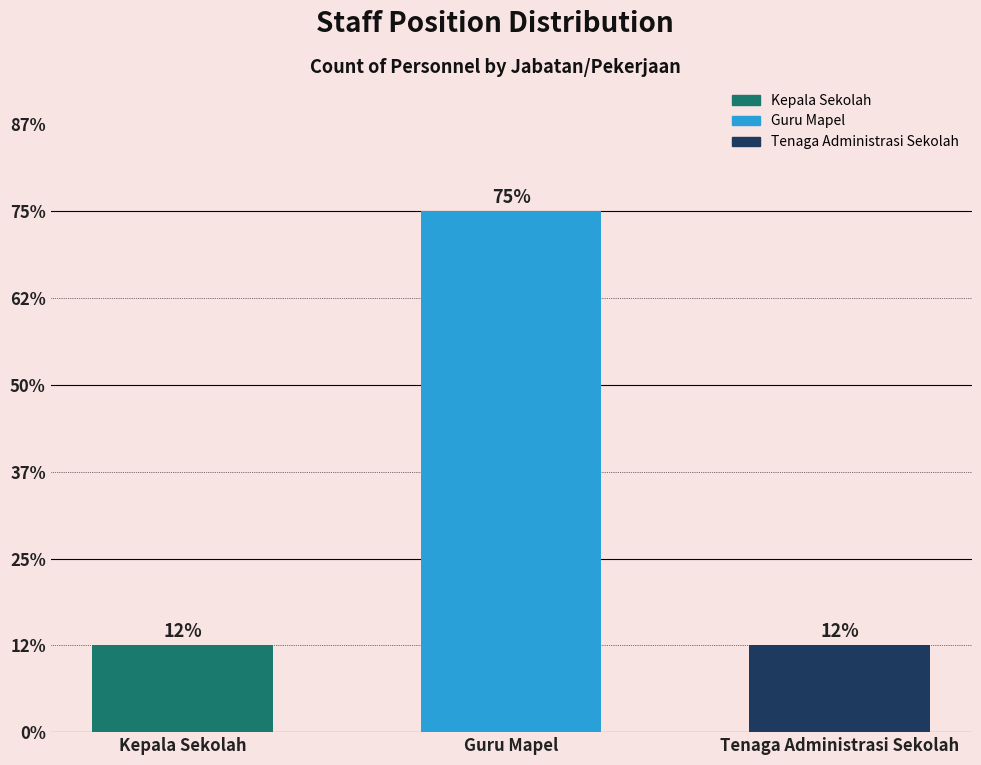

Does the chart contain any negative values?

No